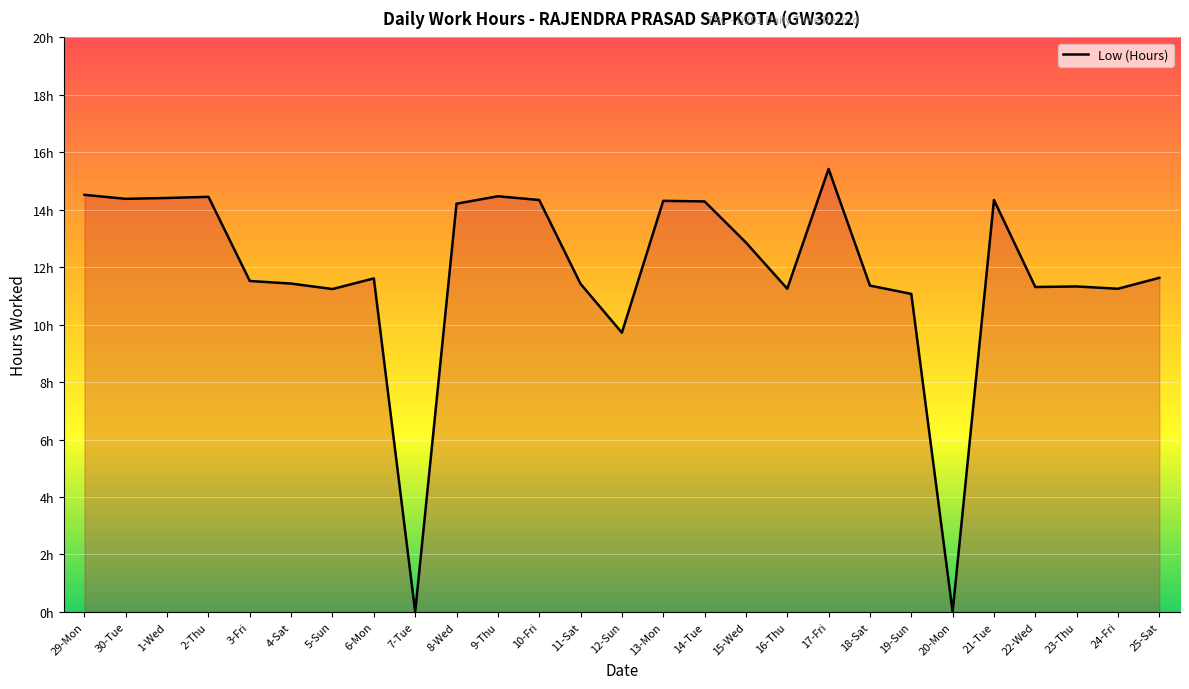

What is the change in value from 6-Mon to 23-Thu?

-0.3